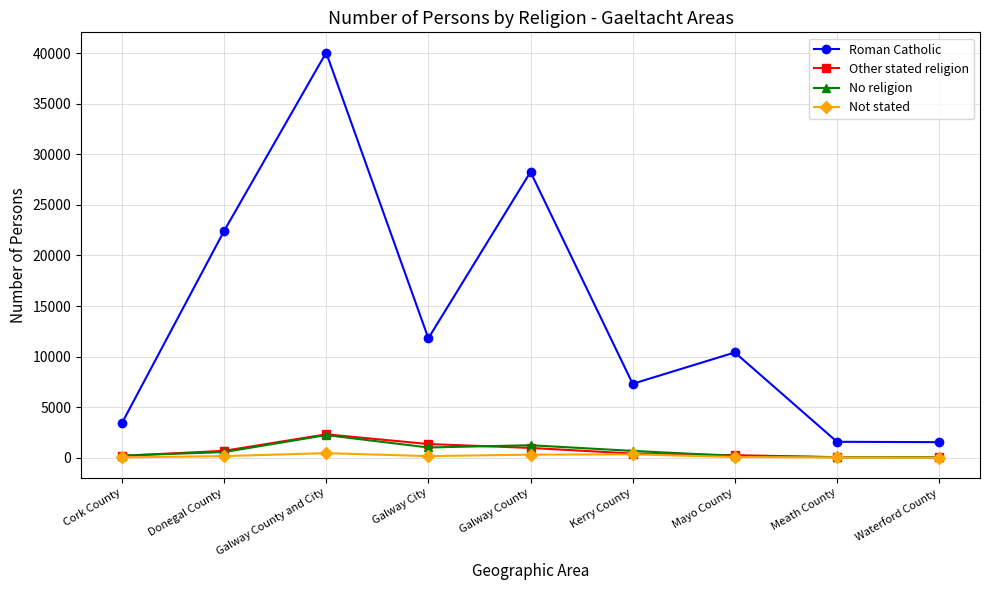

Which label corresponds to the largest value in the chart?

Galway County and City